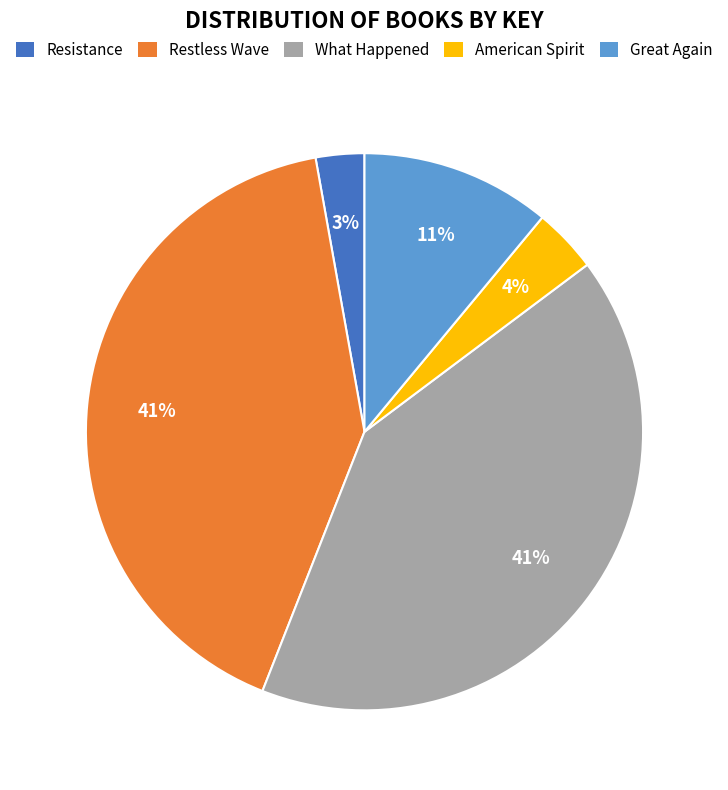

What is the smallest slice in the pie chart?

Resistance